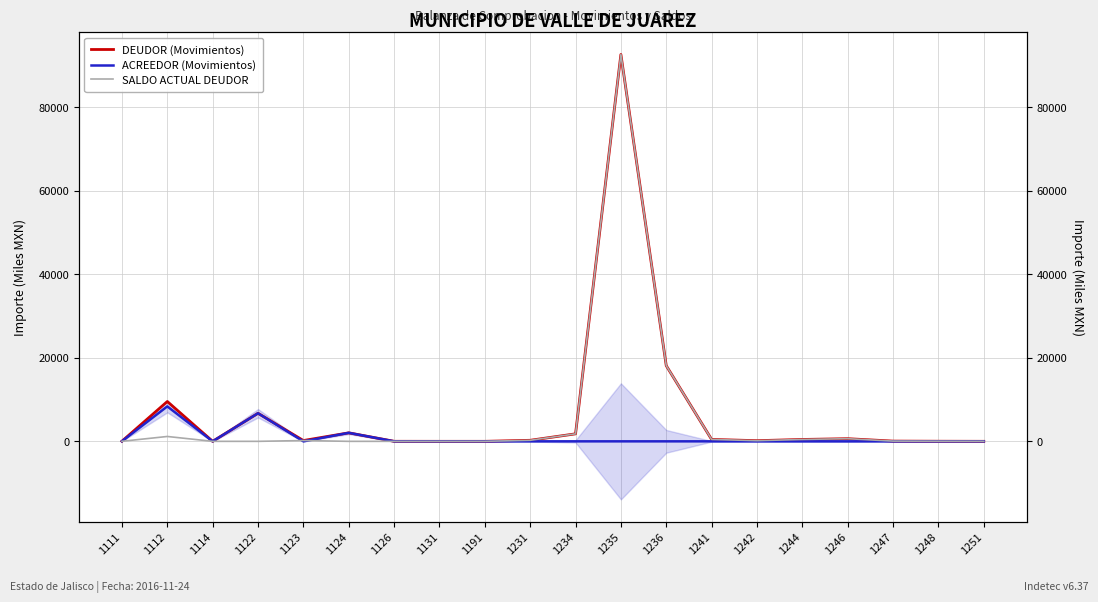

How many lines are shown in the chart?

3